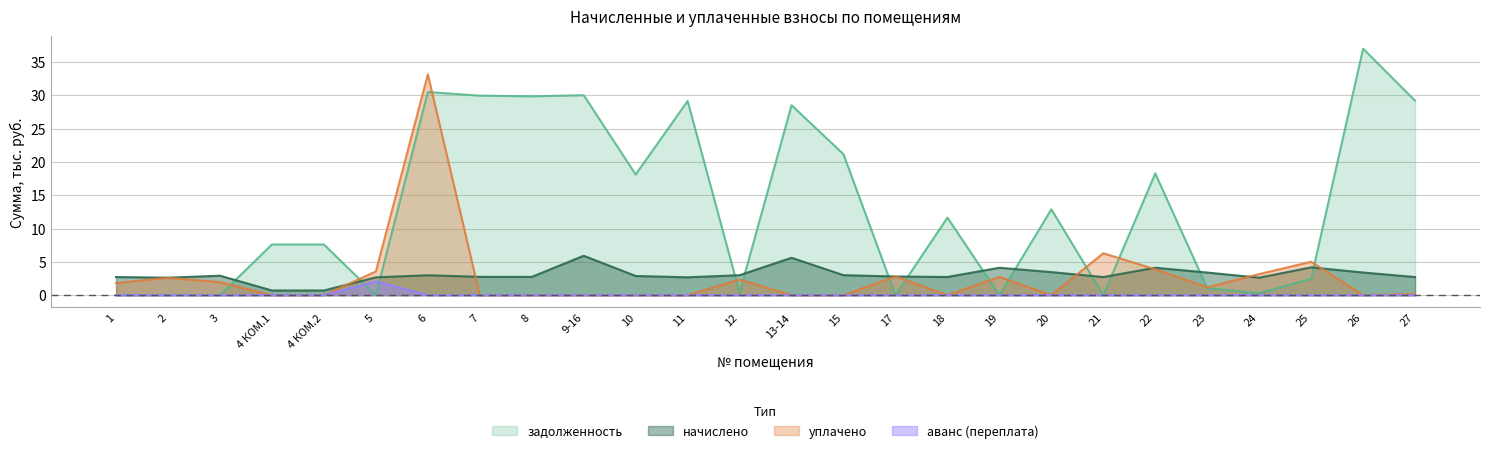

How many values in уплачено are above zero?

14